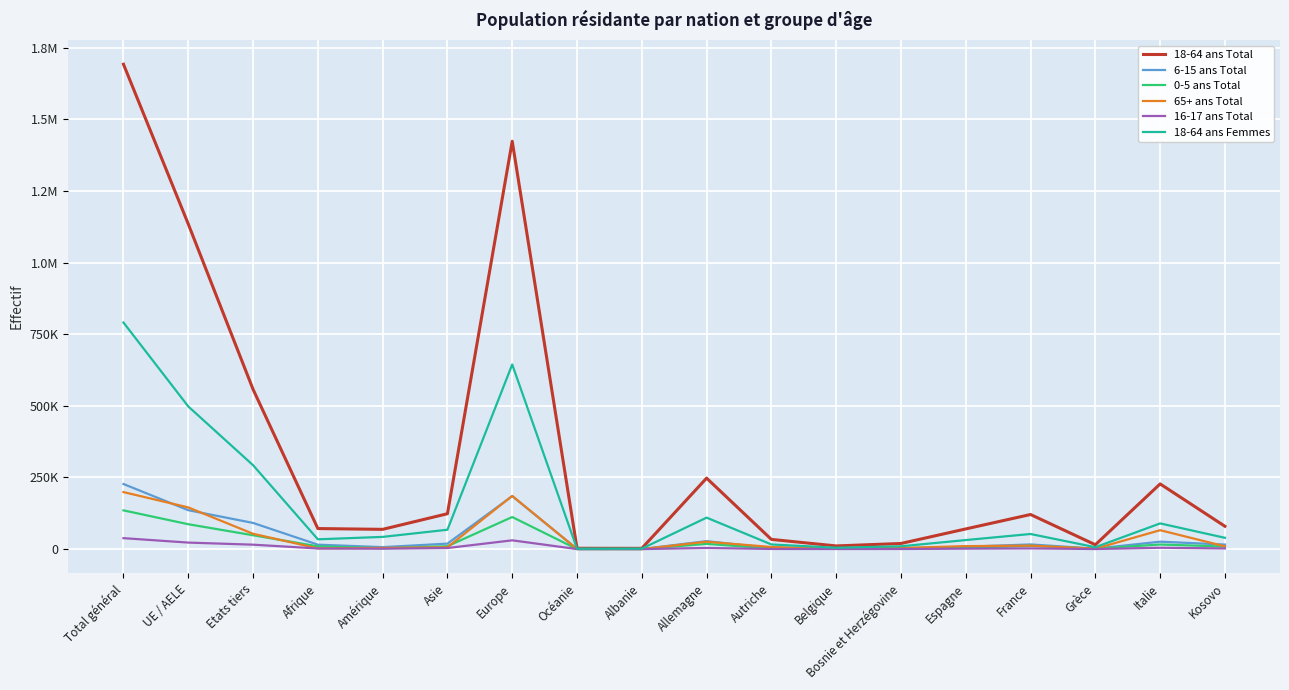

Which series has the largest range (max minus min)?

18-64 ans Total